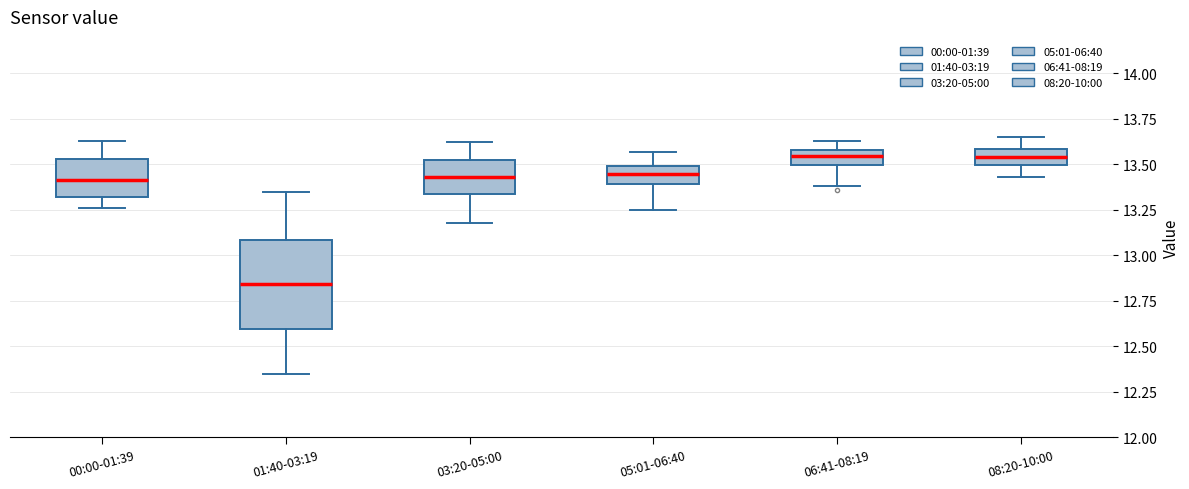

Reading left to right, read every box against the y-axis: the position of its median line, the range the box covers, and the ends of its whiskers. The values are not printed on the chart, so give them approximately, as read against the axis.

00:00-01:39: median 13.40, box 13.30 to 13.55, whiskers 13.25 to 13.65
01:40-03:19: median 12.85, box 12.60 to 13.10, whiskers 12.35 to 13.35
03:20-05:00: median 13.45, box 13.35 to 13.55, whiskers 13.20 to 13.60
05:01-06:40: median 13.45, box 13.40 to 13.50, whiskers 13.25 to 13.55
06:41-08:19: median 13.55, box 13.50 to 13.60, whiskers 13.40 to 13.65
08:20-10:00: median 13.55, box 13.50 to 13.60, whiskers 13.45 to 13.65